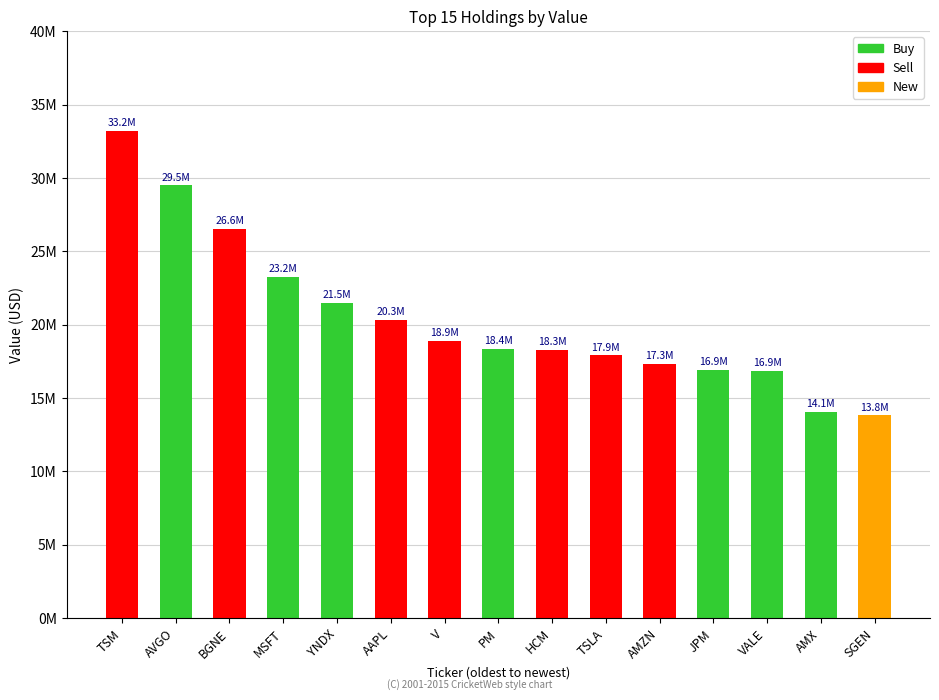

Approximately how many times larger is the value at BGNE compared to PM?

1.4